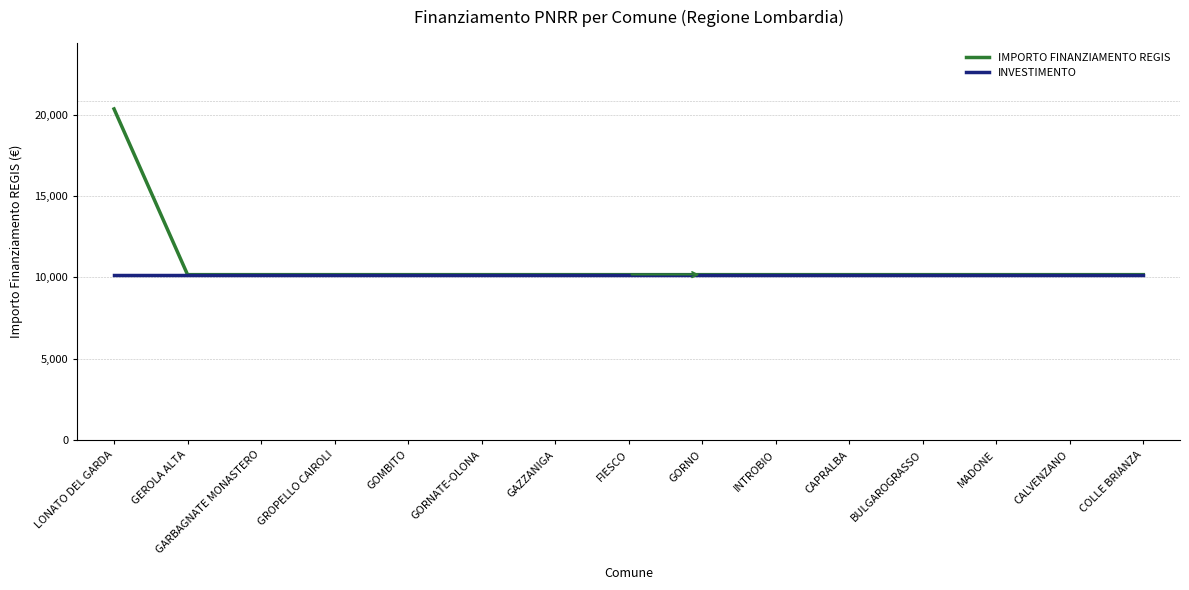

What is the total value across all series at CALVENZANO?

20344